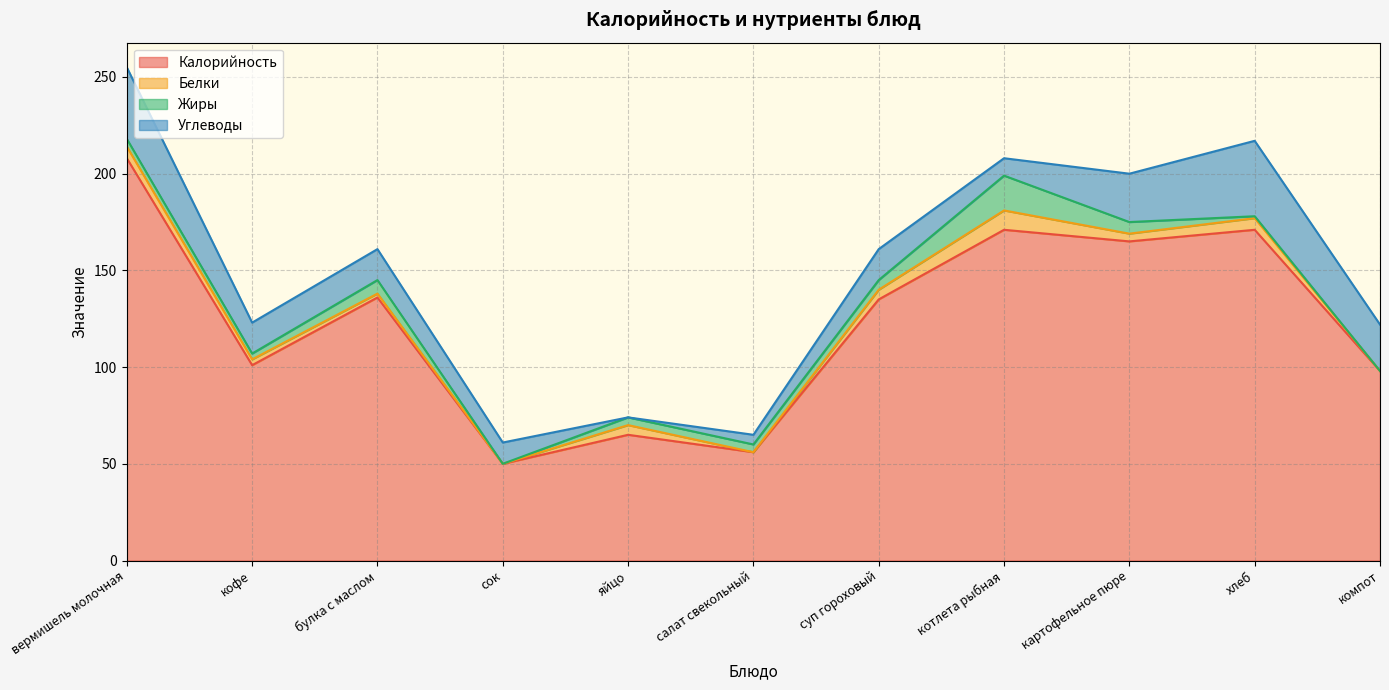

What is the total value across all series at котлета рыбная?

208